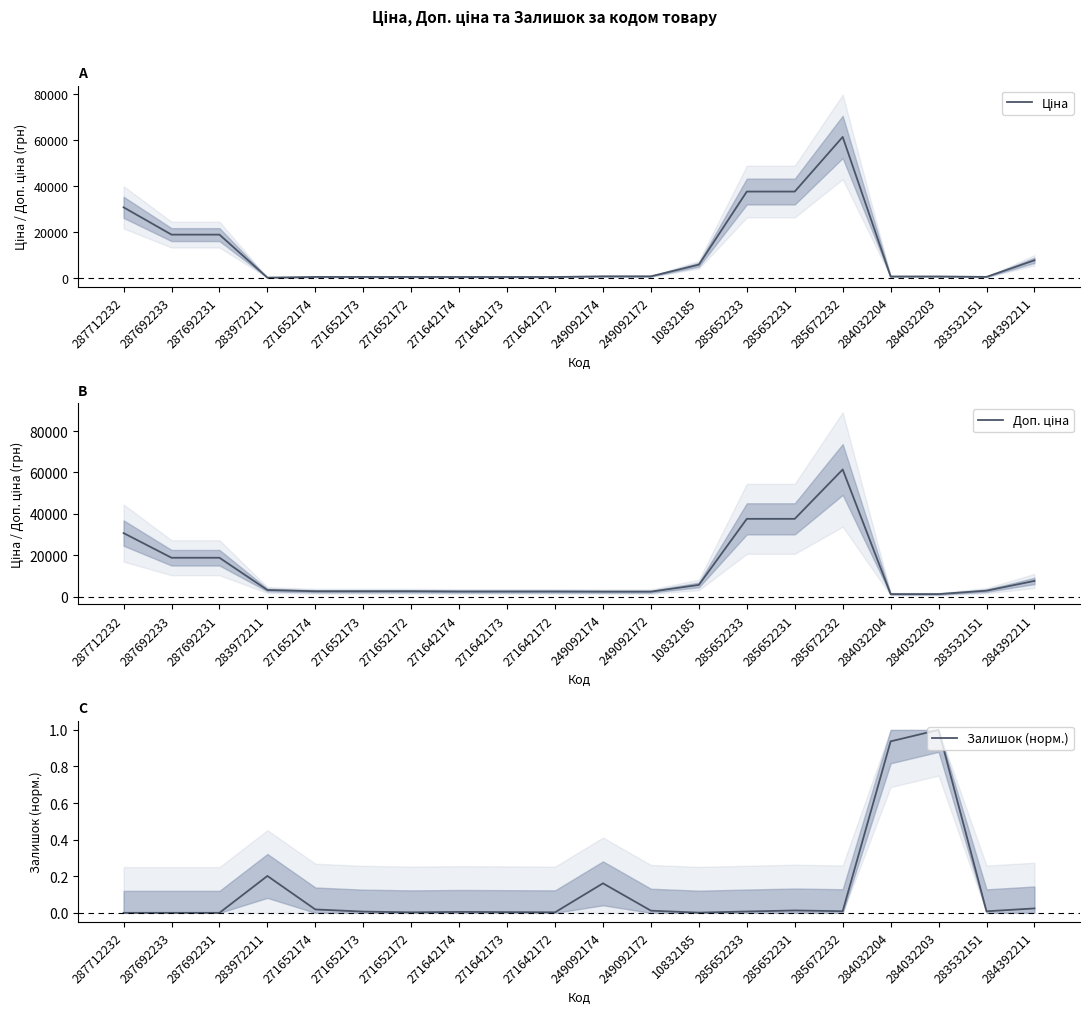

The Залишок (норм.) series shows 0.0 at 285672232. True or false?

True